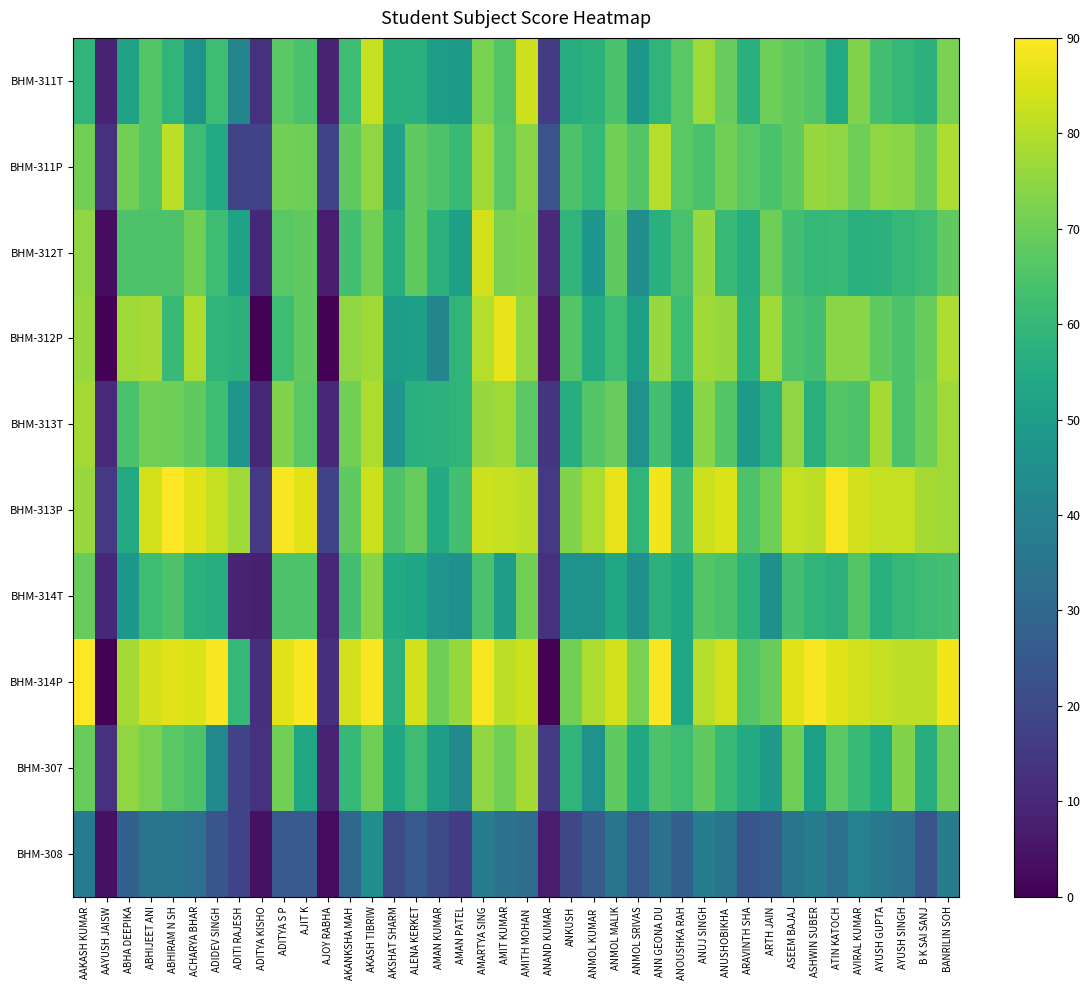

Between ANKUSH and ASEEM BAJAJ, which is larger?

ASEEM BAJAJ